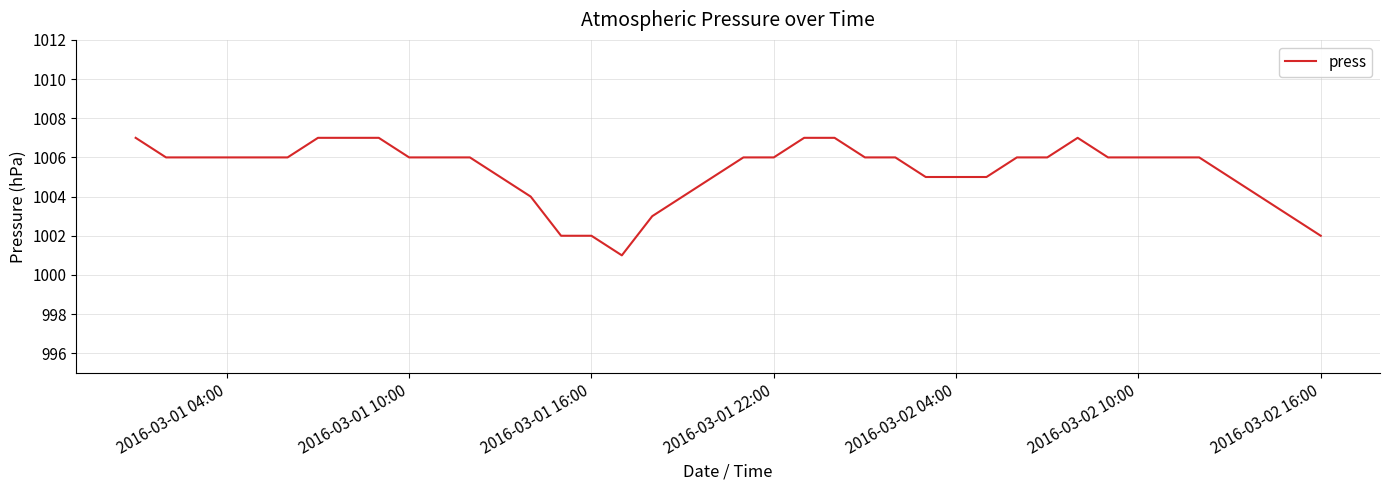

What is the greatest value displayed?

1007